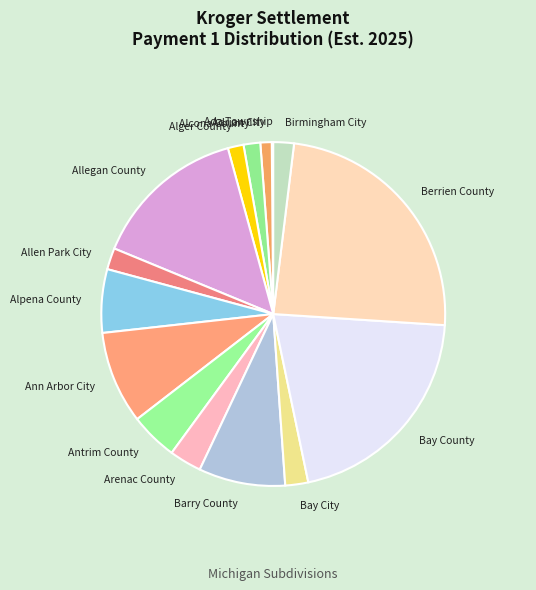

Does any single category account for the majority?

No